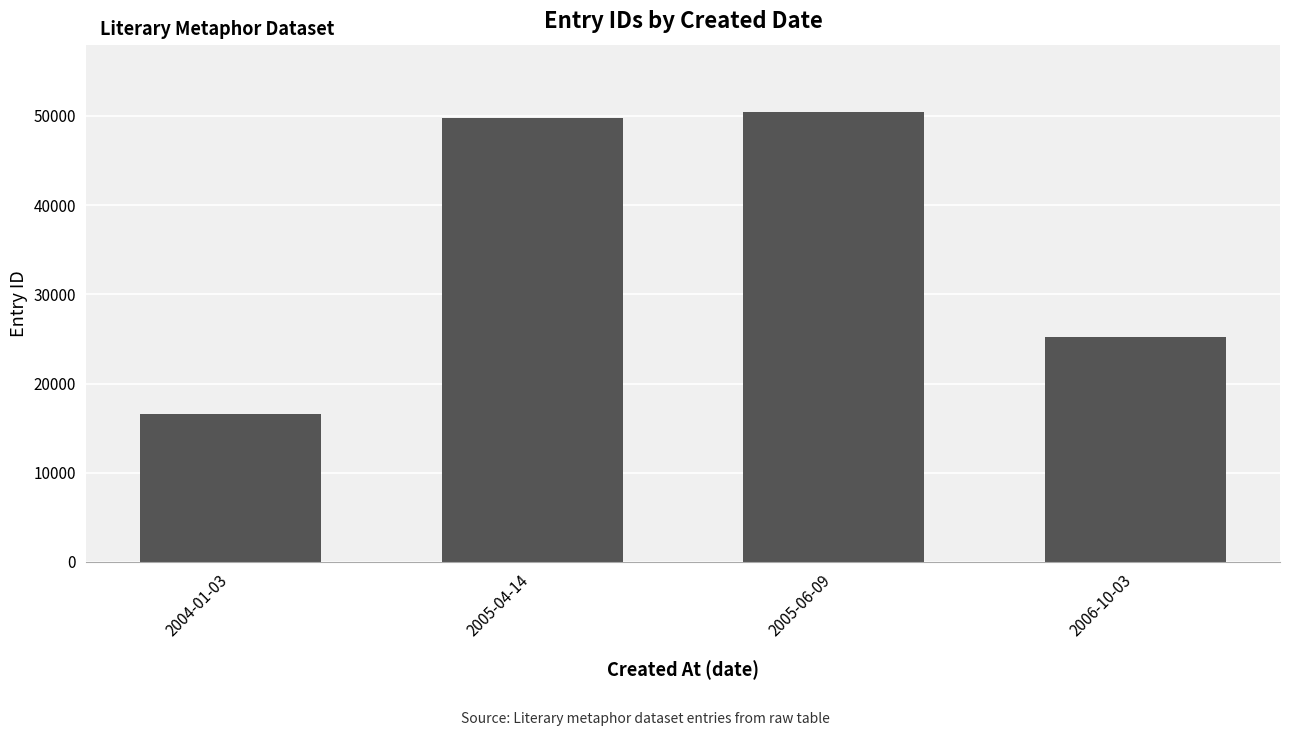

How many distinct data groups are displayed?

1